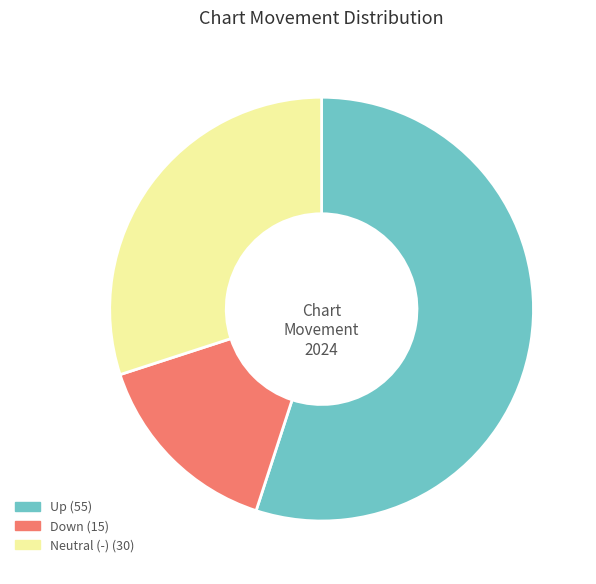

Is there any slice that represents more than half of the pie?

Yes